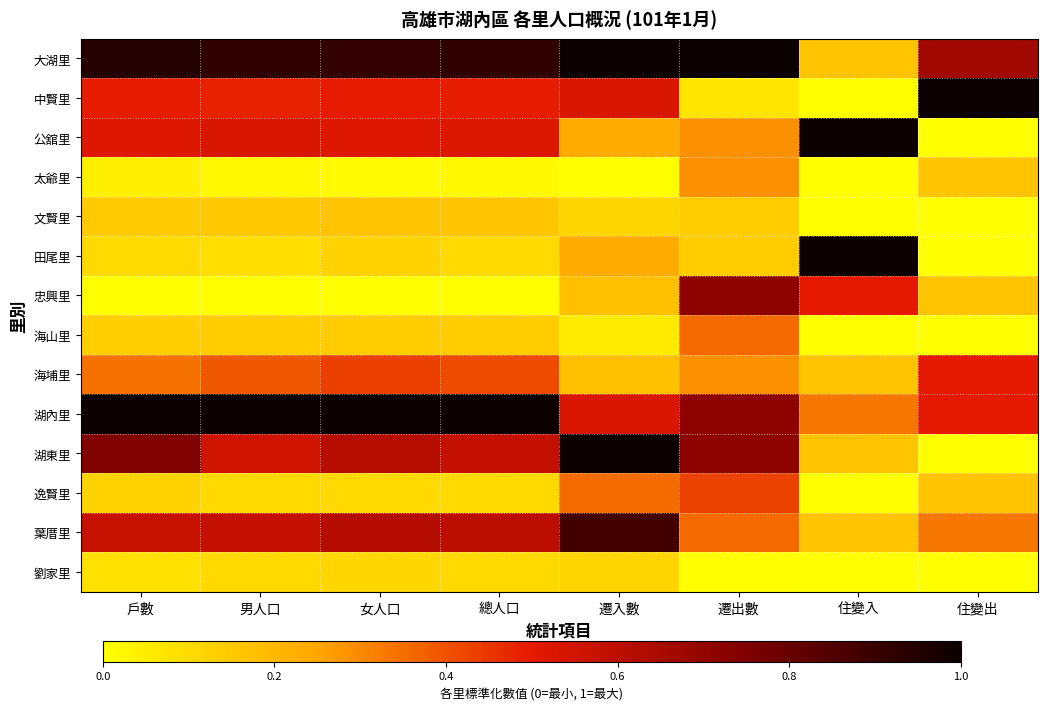

Reading left to right, list all the values displayed in this chart.

大湖里: 戶數=0.9	男人口=0.9	女人口=0.9	總人口=0.9	遷入數=1.0	遷出數=1.0	住變入=0.2	住變出=0.7
中賢里: 戶數=0.5	男人口=0.5	女人口=0.5	總人口=0.5	遷入數=0.5	遷出數=0.1	住變入=0.0	住變出=1.0
公舘里: 戶數=0.5	男人口=0.5	女人口=0.5	總人口=0.5	遷入數=0.2	遷出數=0.3	住變入=1.0	住變出=0.0
太爺里: 戶數=0.0	男人口=0.0	女人口=0.0	總人口=0.0	遷入數=0.0	遷出數=0.3	住變入=0.0	住變出=0.2
文賢里: 戶數=0.1	男人口=0.2	女人口=0.2	總人口=0.2	遷入數=0.1	遷出數=0.1	住變入=0.0	住變出=0.0
田尾里: 戶數=0.1	男人口=0.1	女人口=0.1	總人口=0.1	遷入數=0.2	遷出數=0.1	住變入=1.0	住變出=0.0
忠興里: 戶數=0.0	男人口=0.0	女人口=0.0	總人口=0.0	遷入數=0.2	遷出數=0.7	住變入=0.5	住變出=0.2
海山里: 戶數=0.1	男人口=0.1	女人口=0.1	總人口=0.1	遷入數=0.1	遷出數=0.4	住變入=0.0	住變出=0.0
海埔里: 戶數=0.3	男人口=0.4	女人口=0.4	總人口=0.4	遷入數=0.2	遷出數=0.3	住變入=0.2	住變出=0.5
湖內里: 戶數=1.0	男人口=1.0	女人口=1.0	總人口=1.0	遷入數=0.5	遷出數=0.7	住變入=0.3	住變出=0.5
湖東里: 戶數=0.7	男人口=0.6	女人口=0.6	總人口=0.6	遷入數=1.0	遷出數=0.7	住變入=0.2	住變出=0.0
逸賢里: 戶數=0.1	男人口=0.1	女人口=0.1	總人口=0.1	遷入數=0.4	遷出數=0.4	住變入=0.0	住變出=0.2
葉厝里: 戶數=0.6	男人口=0.6	女人口=0.6	總人口=0.6	遷入數=0.9	遷出數=0.4	住變入=0.2	住變出=0.3
劉家里: 戶數=0.1	男人口=0.1	女人口=0.1	總人口=0.1	遷入數=0.1	遷出數=0.0	住變入=0.0	住變出=0.0